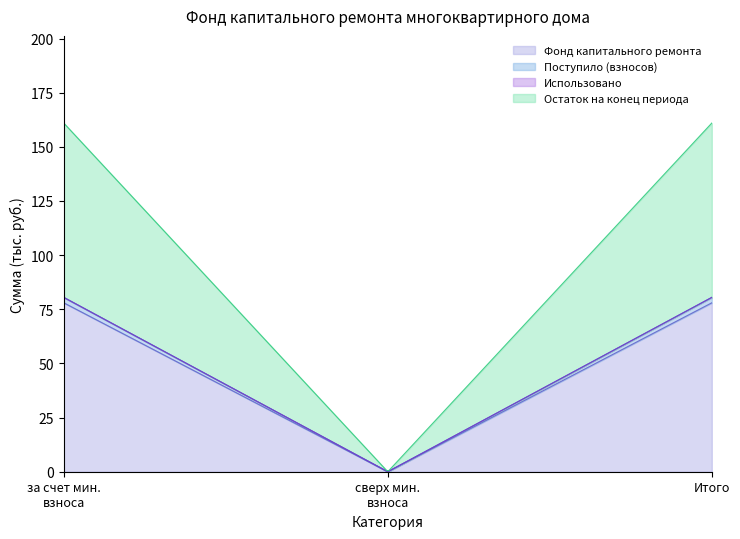

What is the sum of all Поступило (взносов) values?

5.0